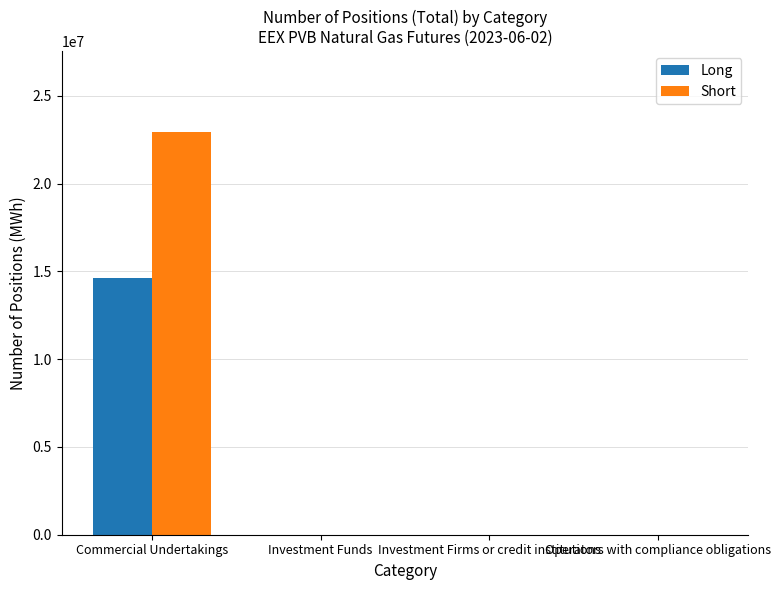

How many groups of bars are there?

4